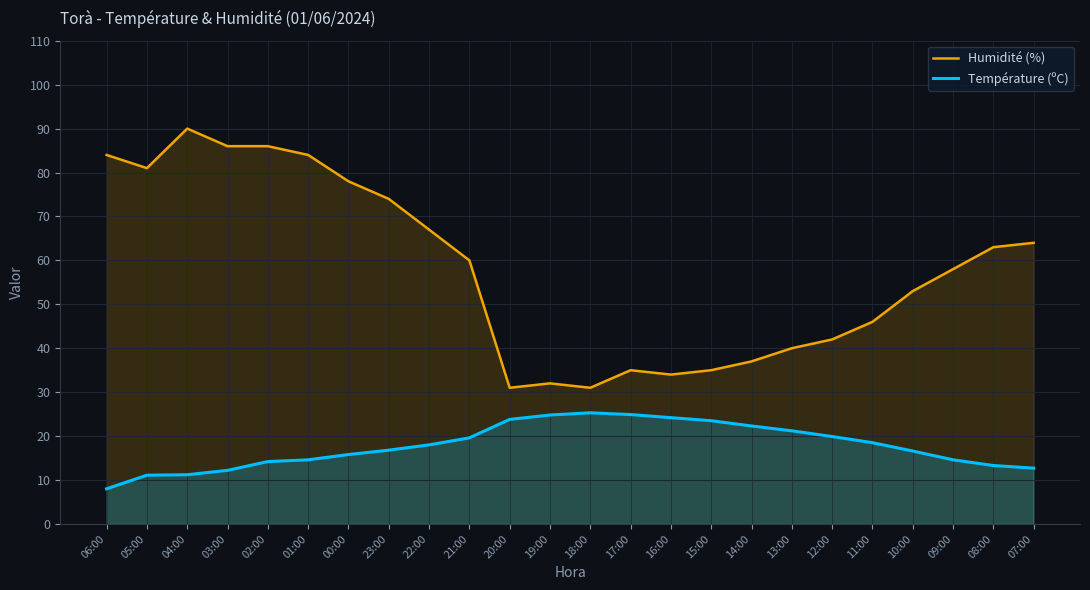

Rank the series at 08:00 from lowest to highest value.

Température (ºC), Humidité (%)